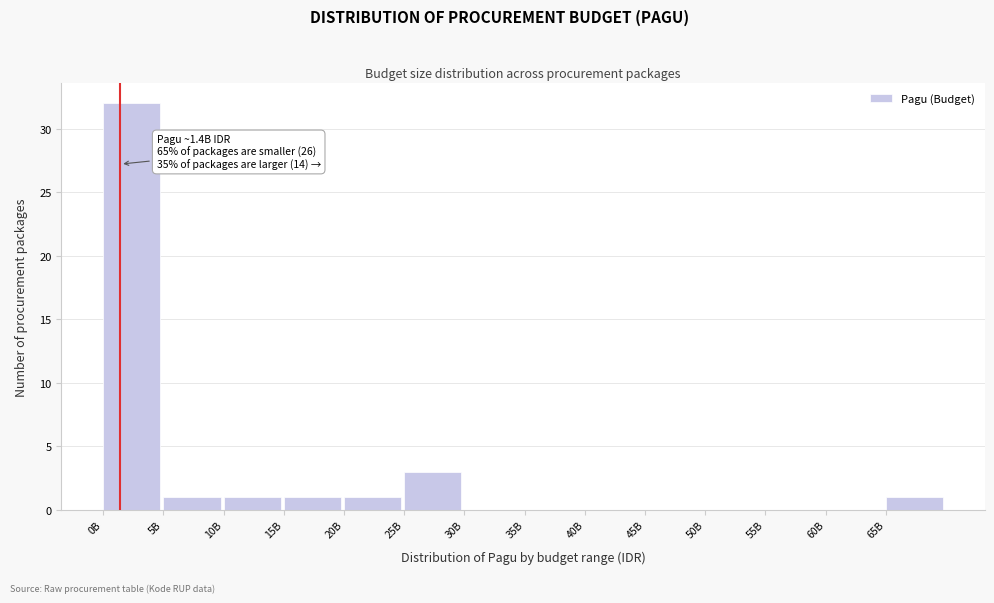

Reading left to right, what are all the values shown in this chart?

0B=32	5B=1	10B=1	15B=1	20B=1	25B=3	30B=0	35B=0	40B=0	45B=0	50B=0	55B=0	60B=0	65B=1